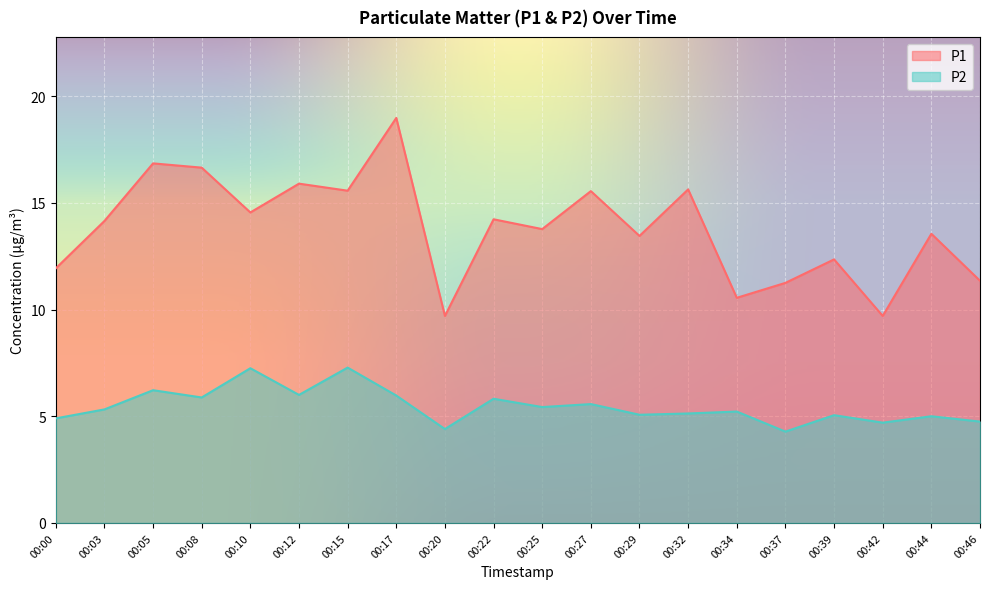

What is the sum of the P1 values at 00:08 and 00:20?

26.3